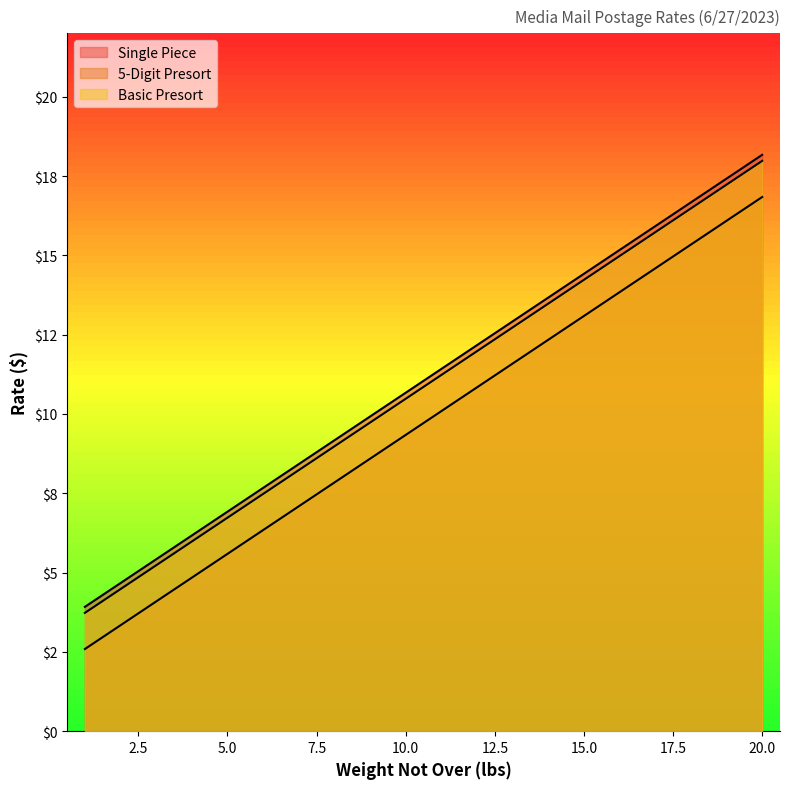

What is the sum of all Basic Presort values?

217.1